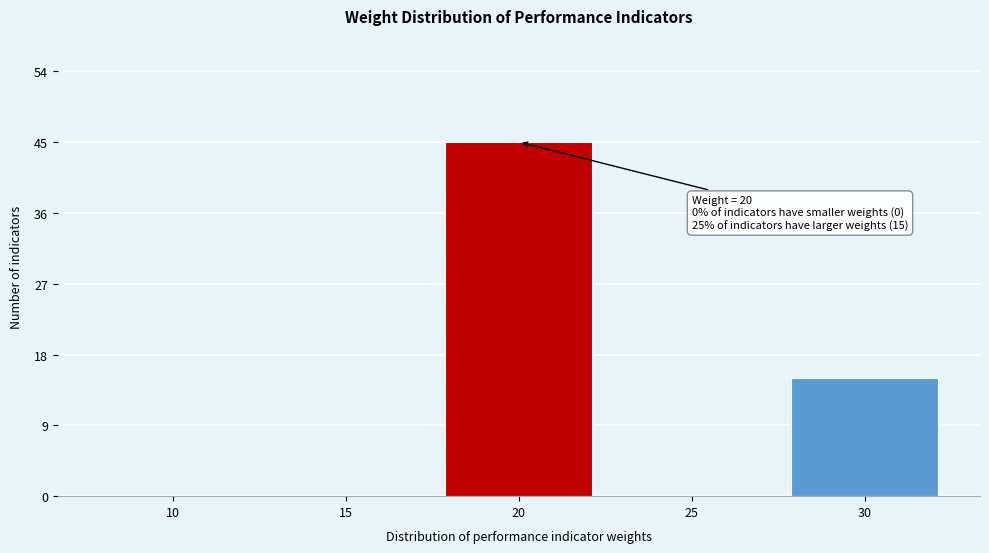

Reading right to left, what are all the values shown in this chart?

30=15	25=0	20=45	15=0	10=0